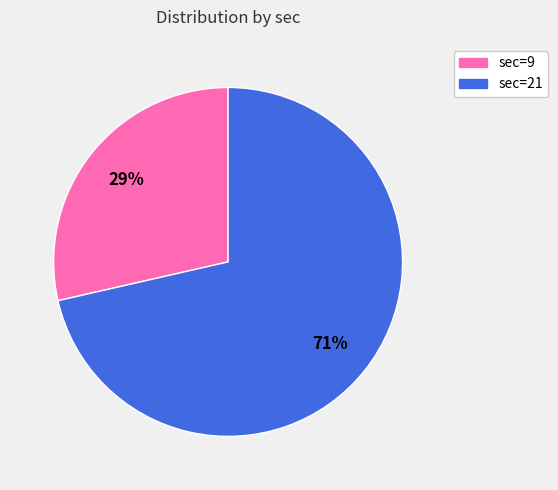

Is there any slice that represents more than half of the pie?

Yes